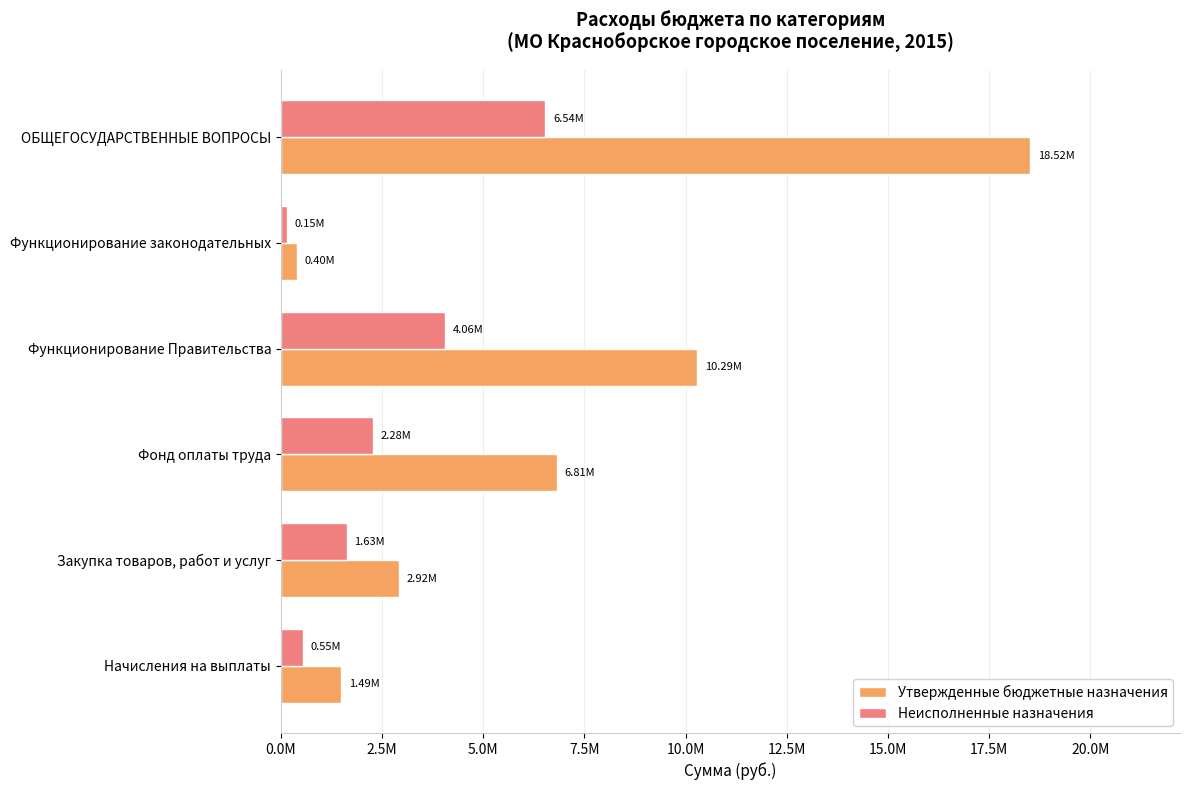

At how many categories does at least one series exceed 6911027?

2